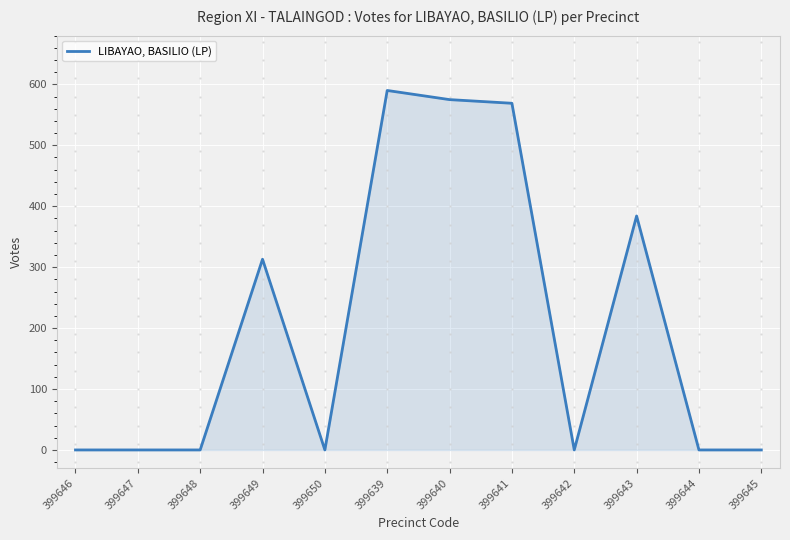

What is the average value?

203